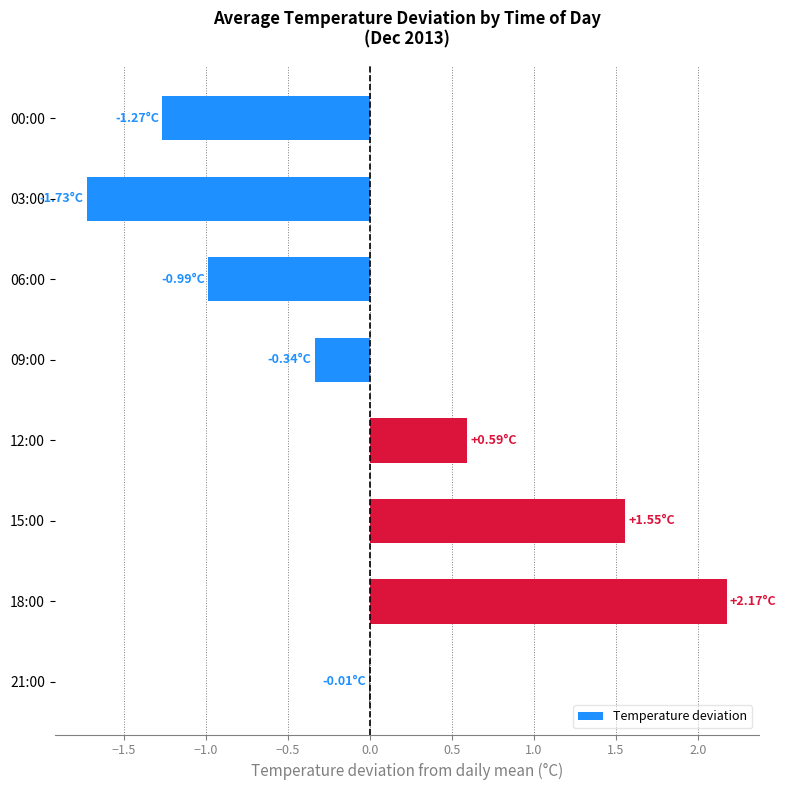

What is the sum of the values at 03:00 and 18:00?

0.4